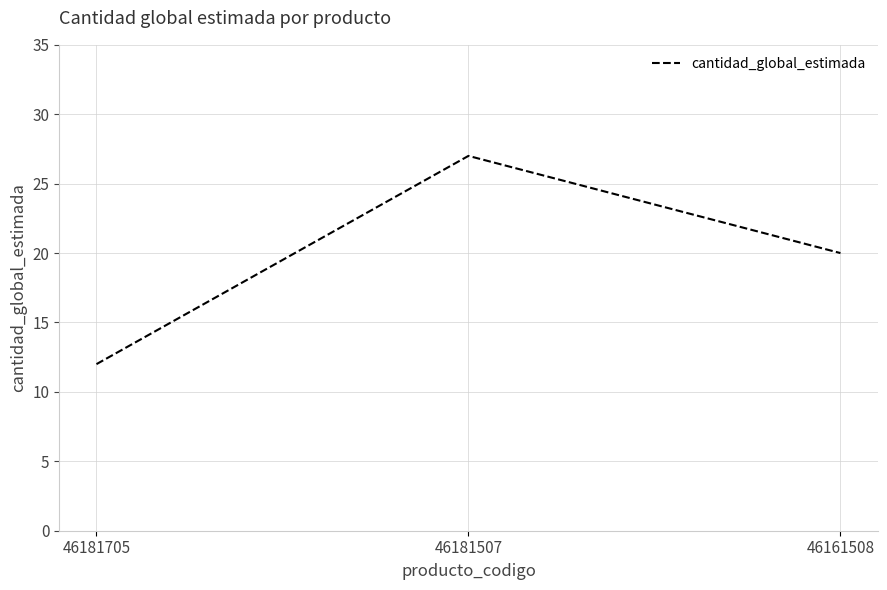

Count the number of data series in this chart.

1